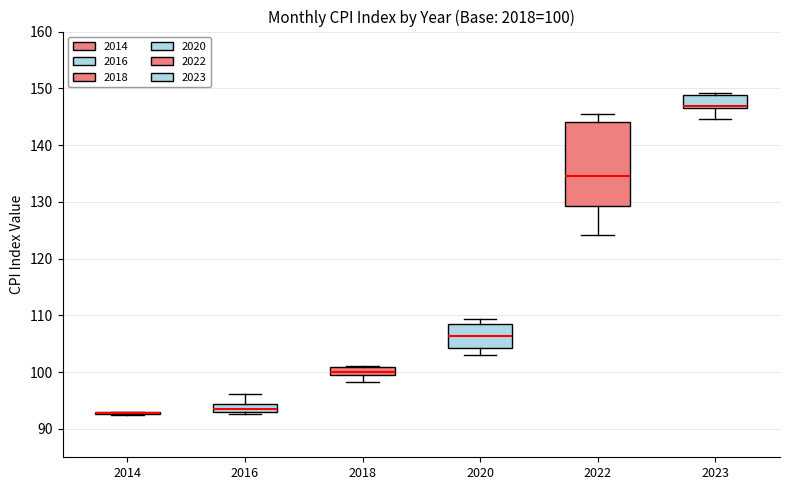

Which box is the tallest, from its lower edge to its upper edge?

2022